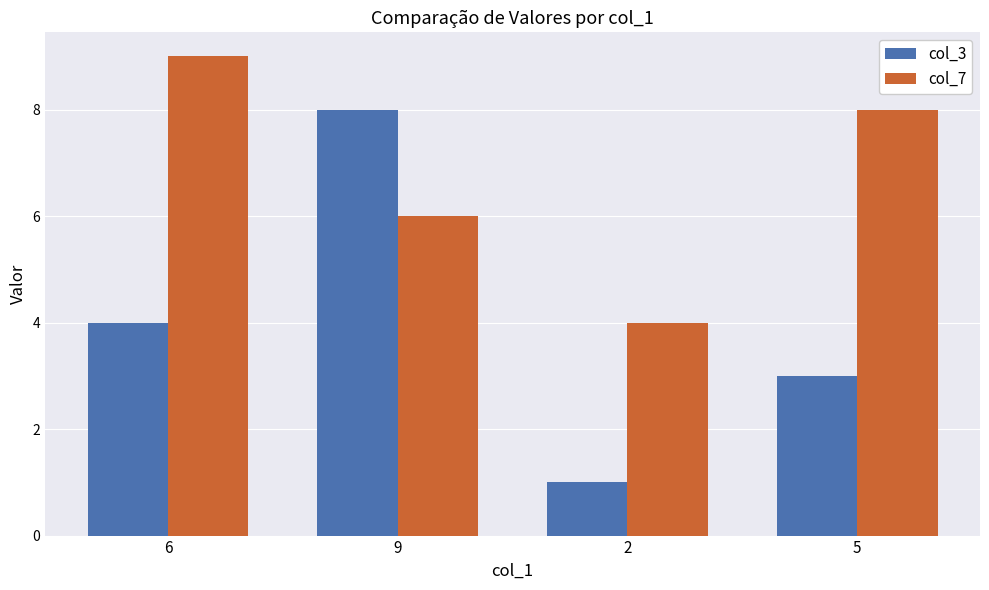

How many data points does each series have?

4